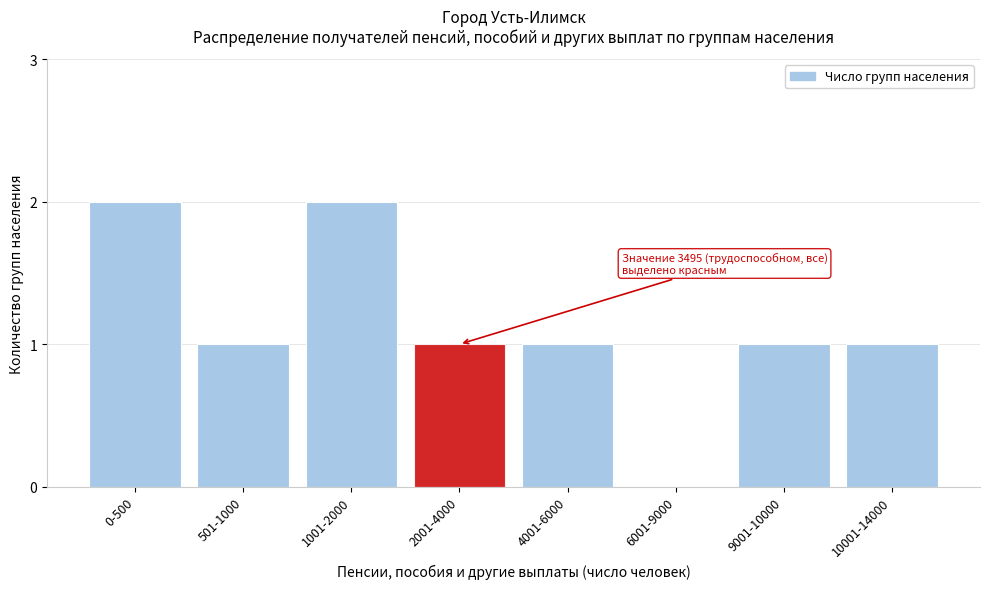

Reading left to right, what are all the values shown in this chart?

0-500=2	501-1000=1	1001-2000=2	2001-4000=1	4001-6000=1	6001-9000=0	9001-10000=1	10001-14000=1